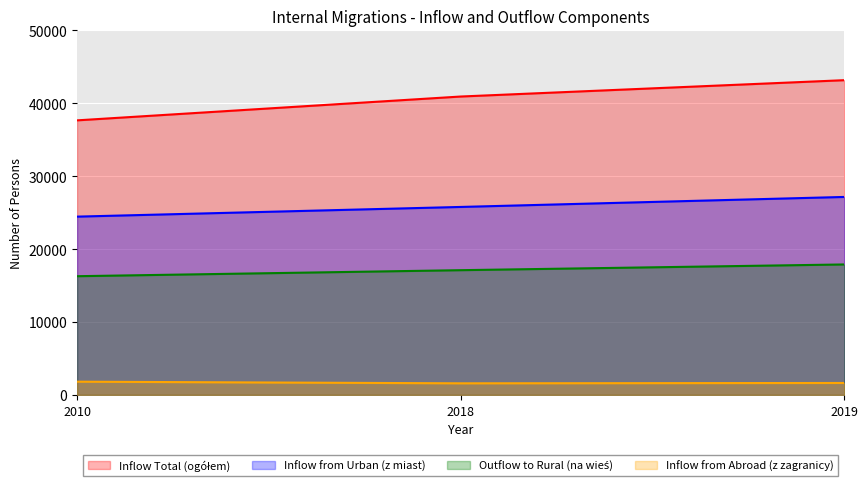

At which label is Inflow from Abroad (z zagranicy) closest to 1701?

2019